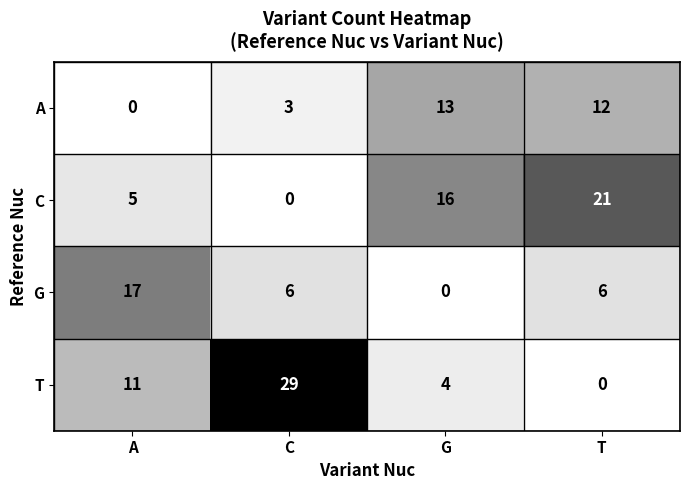

Reading right to left, what are all the values shown in this chart?

A: T=12	G=13	C=3	A=0
C: T=21	G=16	C=0	A=5
G: T=6	G=0	C=6	A=17
T: T=0	G=4	C=29	A=11